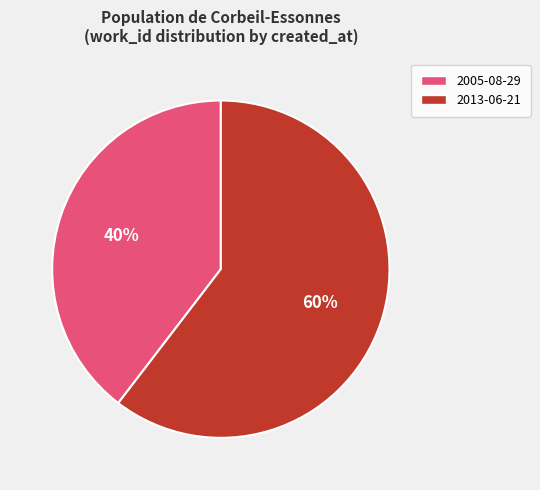

Combined, do 2013-06-21 and 2005-08-29 account for over 50%?

Yes